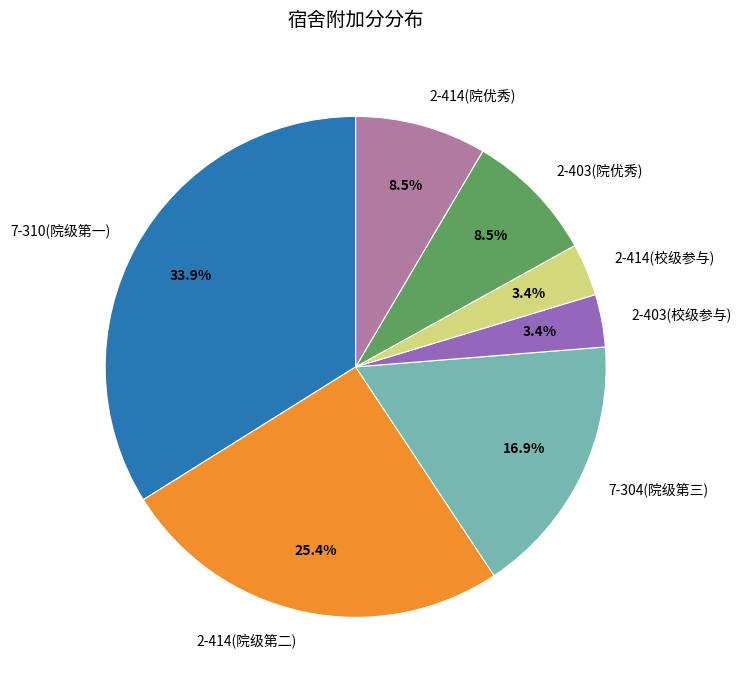

Count the number of slices in the pie.

7